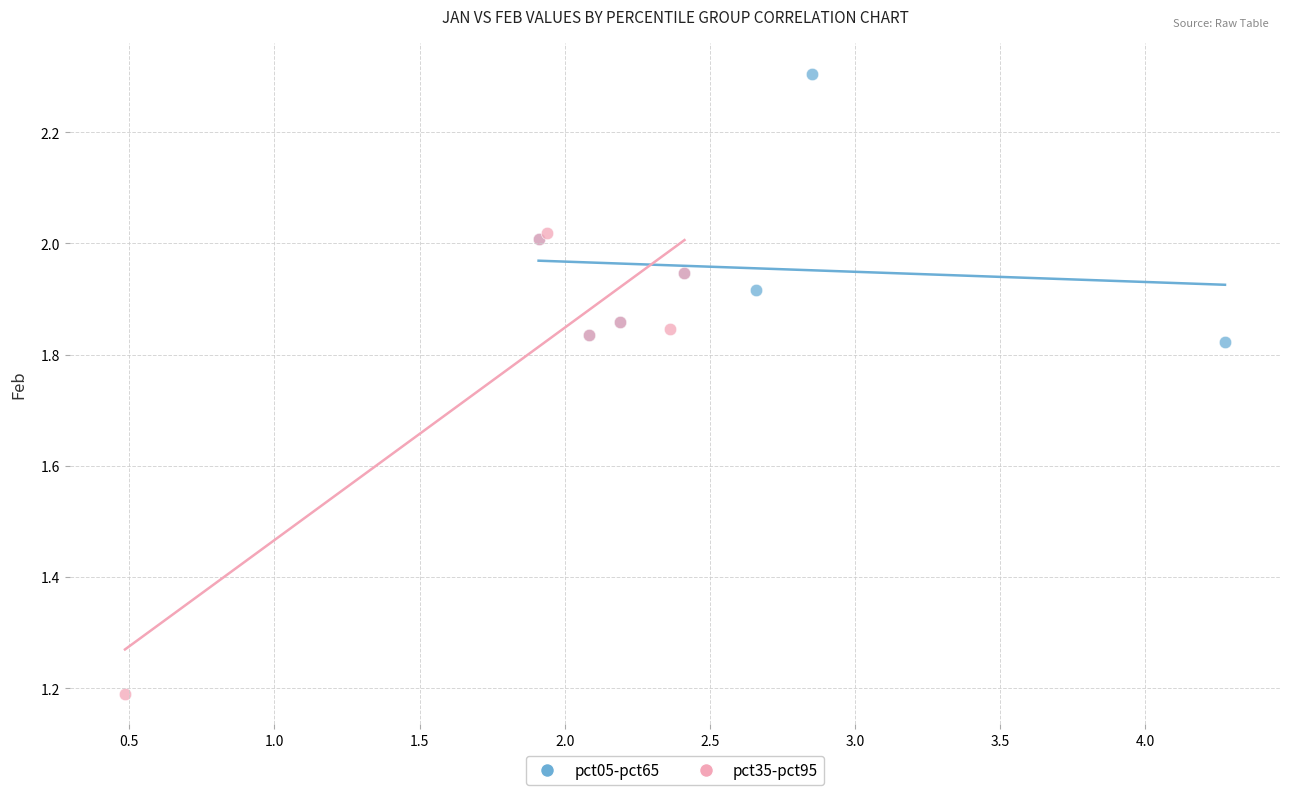

Which series contains the highest Y value?

pct05-pct65